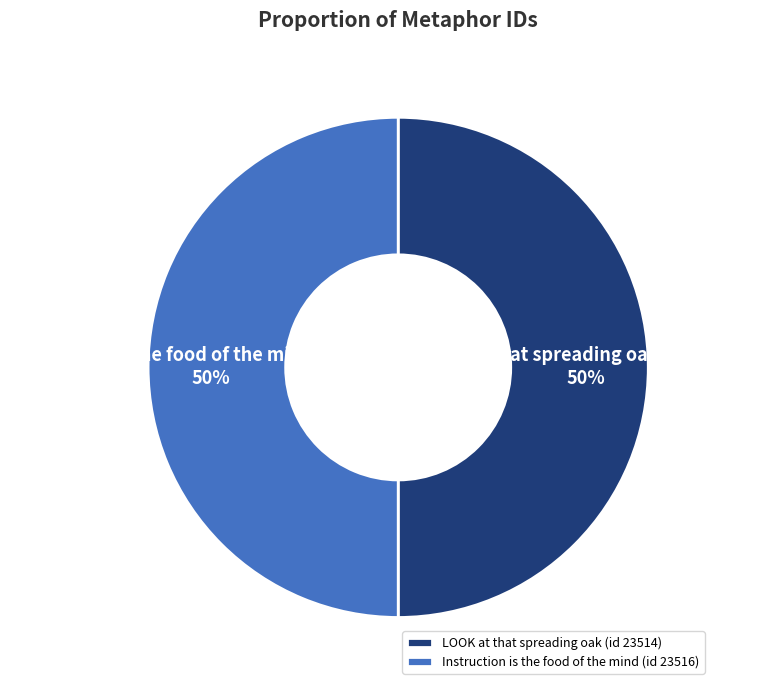

Is the sum of LOOK at that spreading oak (id 23514) and Instruction is the food of the mind (id 23516) greater than half?

Yes